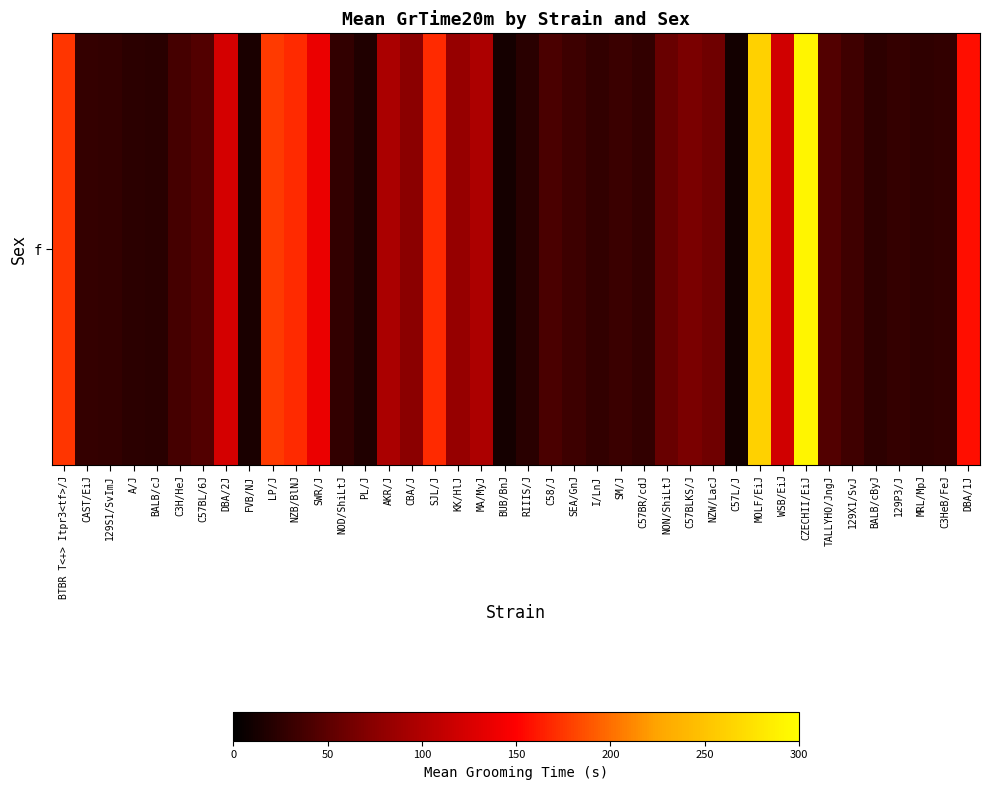

What is the difference between the maximum and minimum values?

280.8